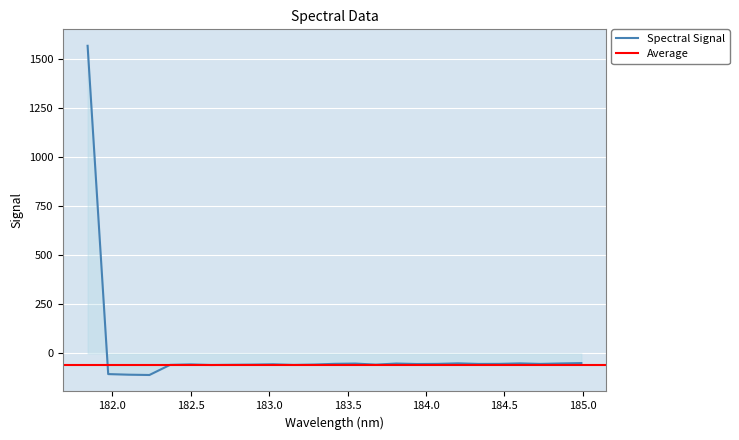

Is it true that the value at 182.7613026778 is -38.8?

False